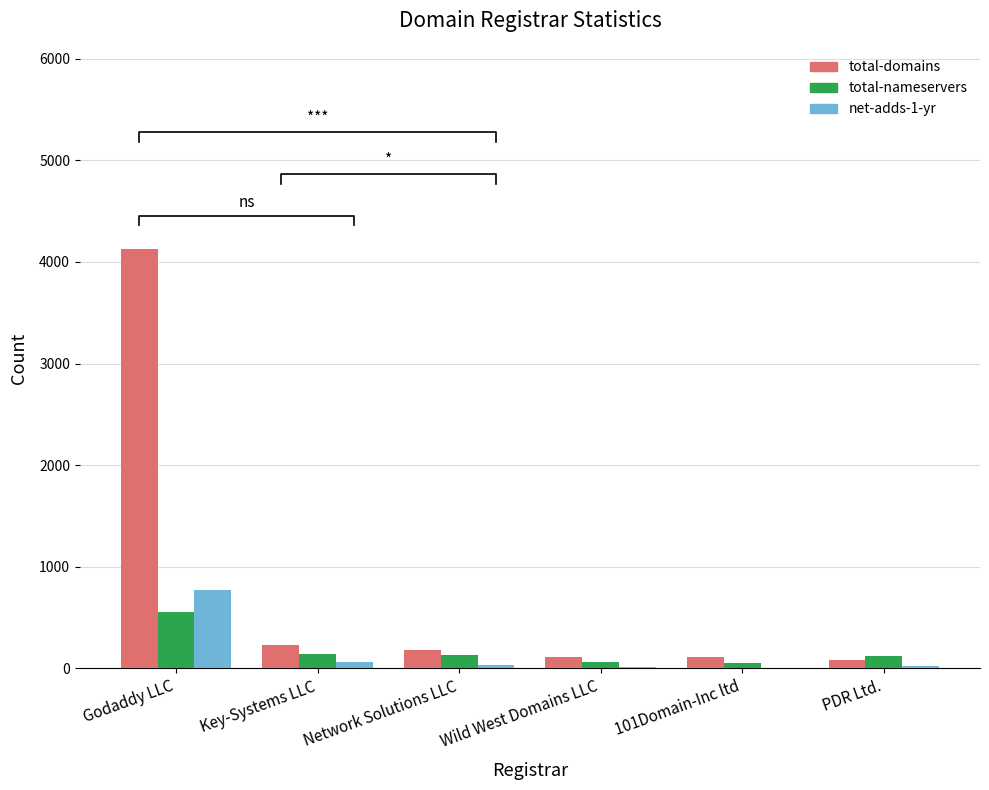

What are all the series names shown in the legend?

total-domains, total-nameservers, net-adds-1-yr